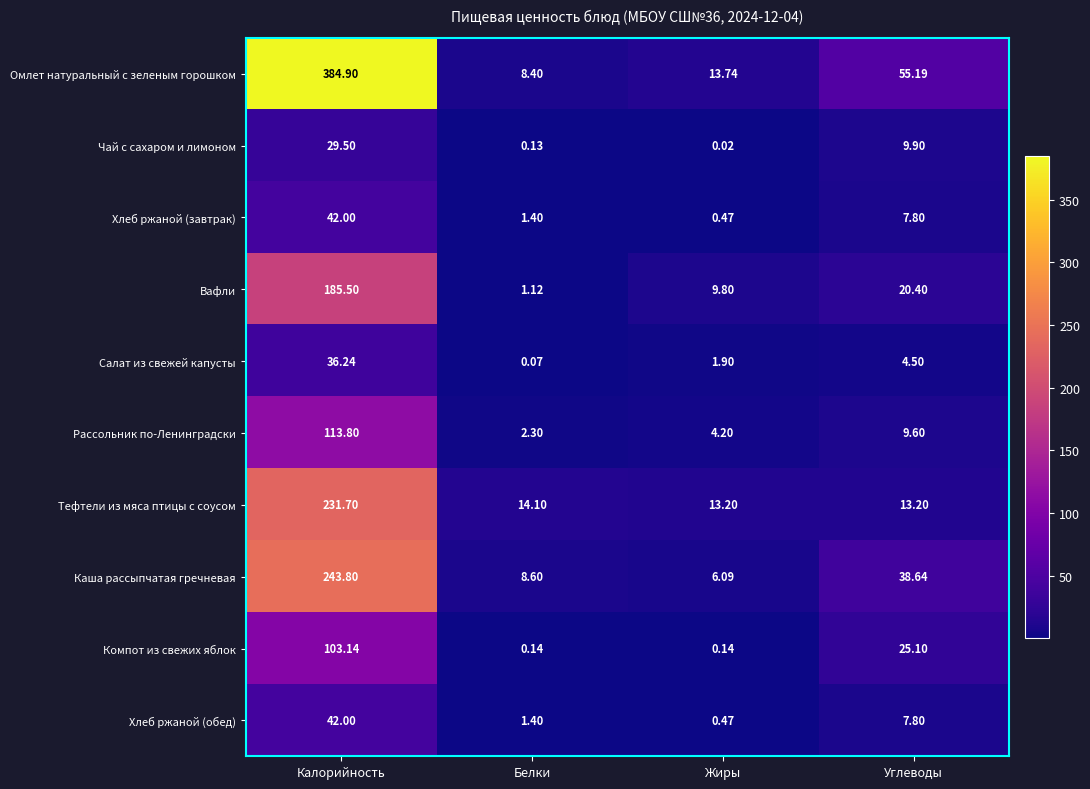

Which series changed the most between Калорийность and Жиры?

Омлет натуральный с зеленым горошком